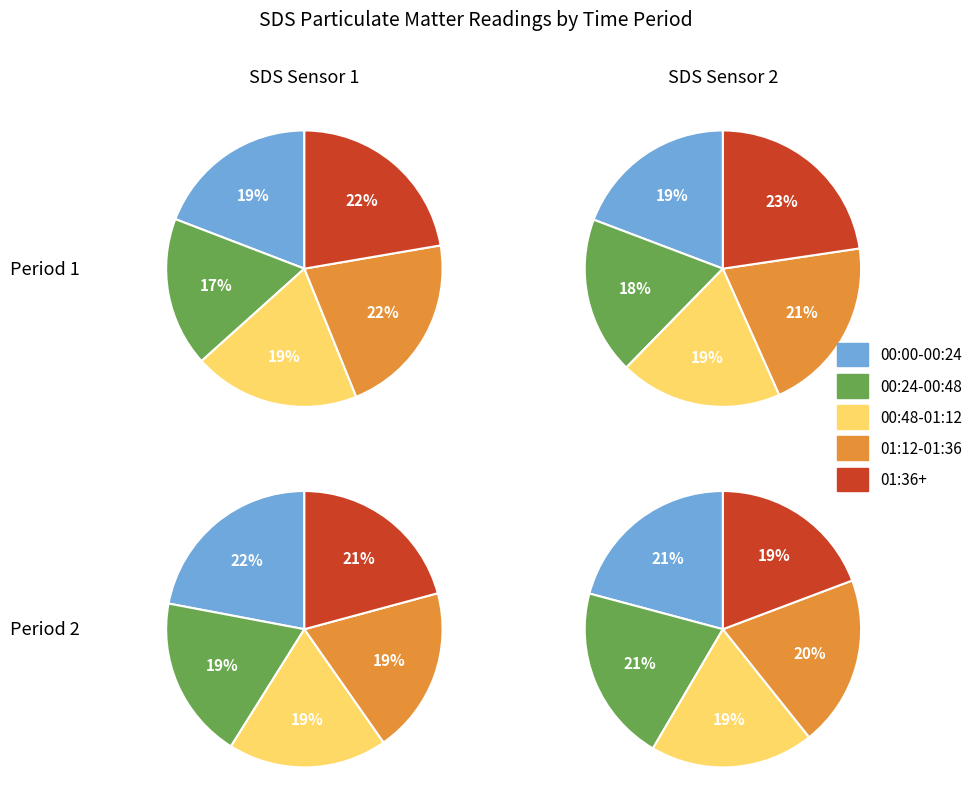

Is there a majority slice in this chart?

No